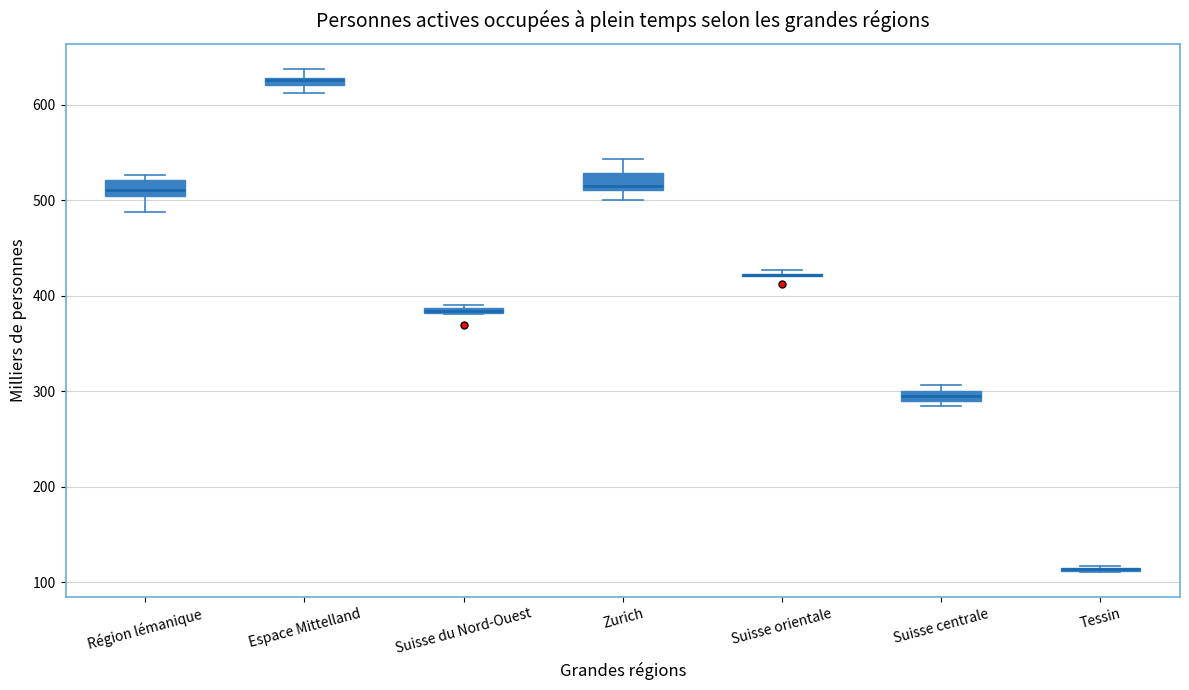

Where is the lower edge of the box for Suisse du Nord-Ouest on the y-axis? The values are not printed on the chart, so give them approximately, as read against the axis.

380